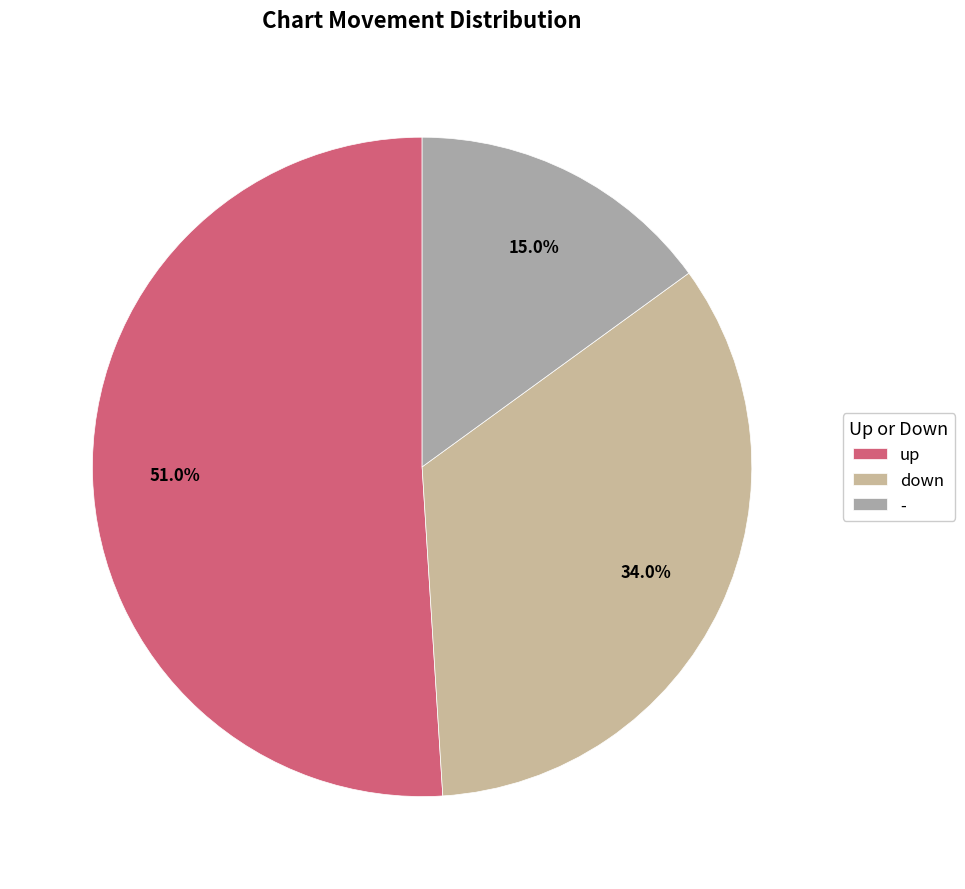

What portion of the pie excludes -?

85.0%